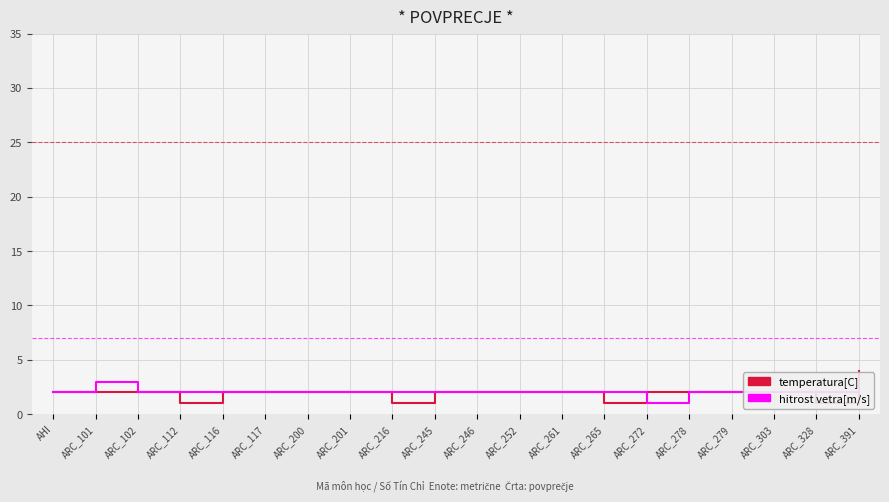

What is the value of the hitrost vetra[m/s] point at the 12th from the left?

2